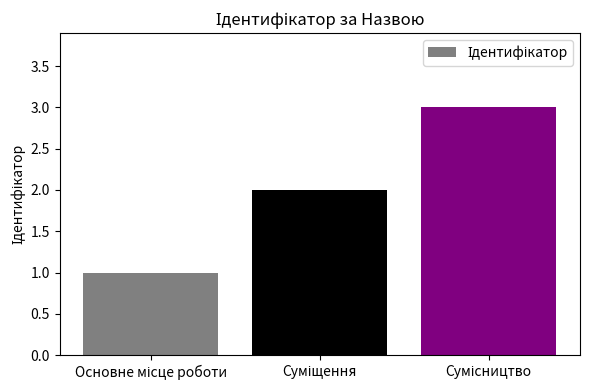

Does the chart contain any negative values?

No